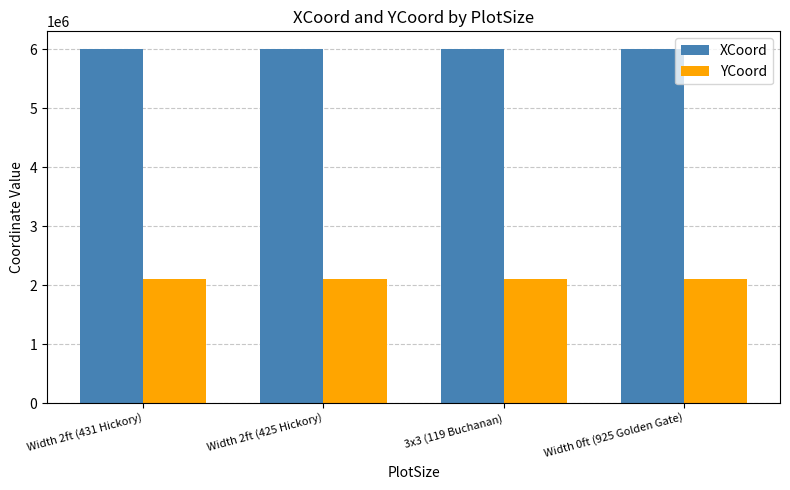

Does the chart contain stacked bars?

No